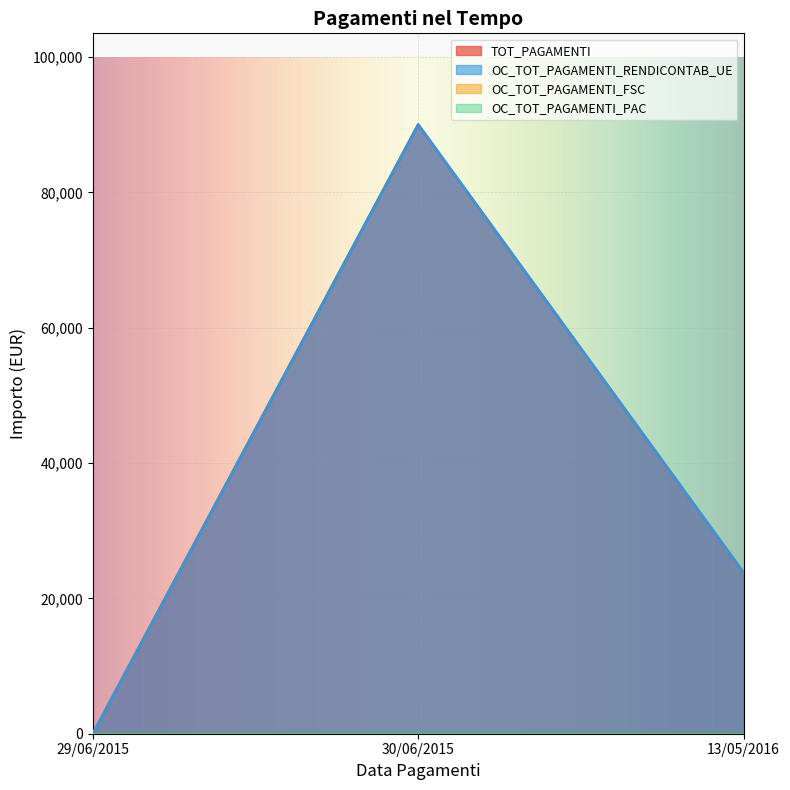

At which category does the chart reach its peak across all series?

30/06/2015